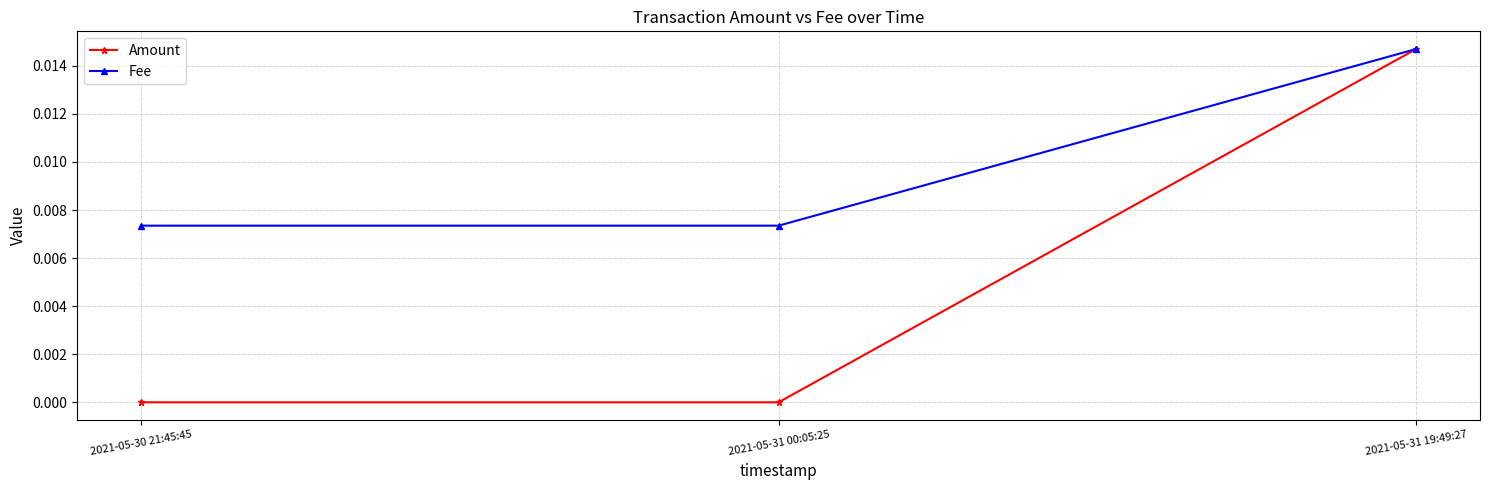

At which label does Fee reach its peak?

2021-05-31 19:49:27